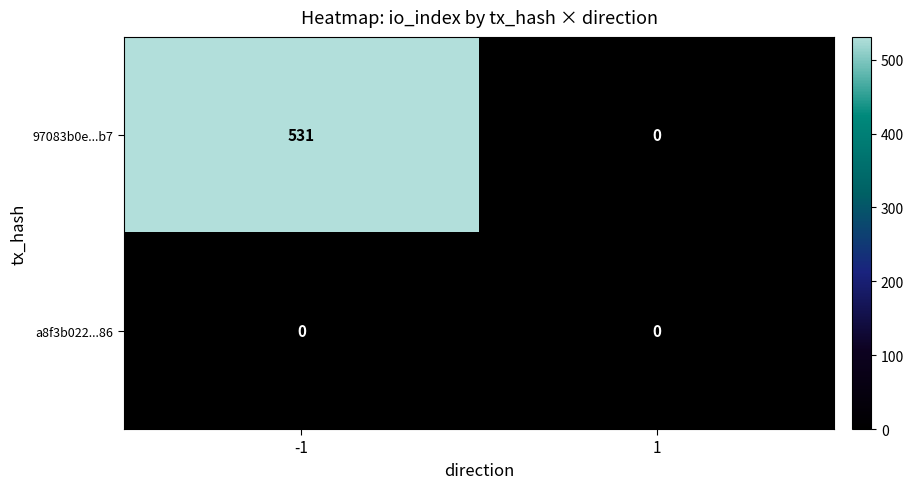

Which series has the largest total across all categories?

97083b0e...b7